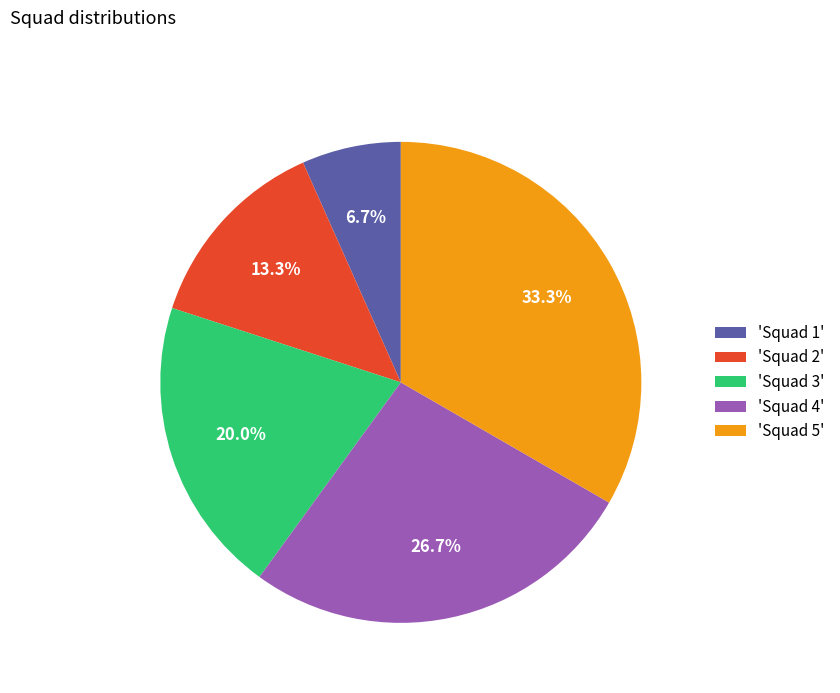

How many segments does this pie chart have?

5